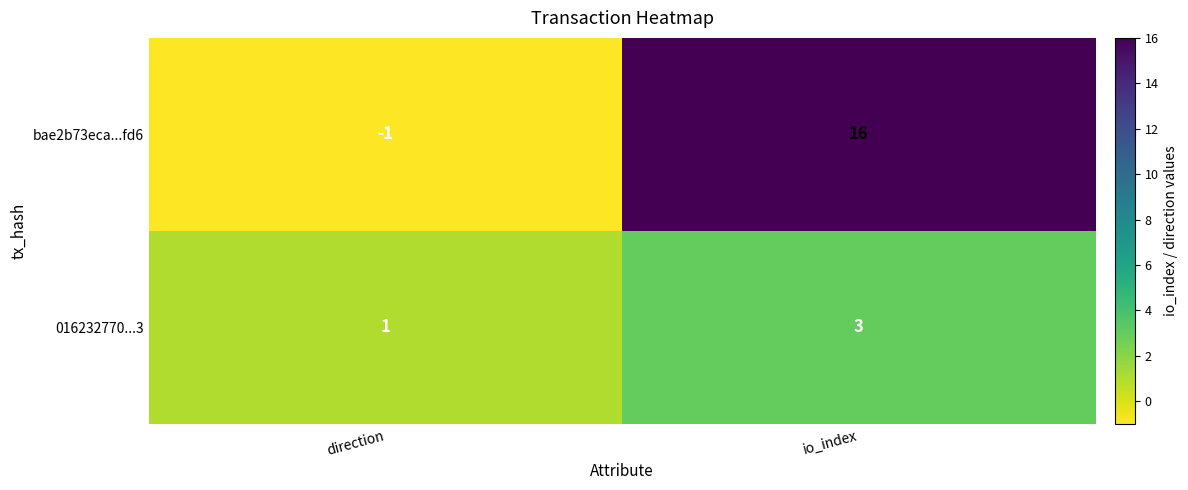

Where is bae2b73eca...fd6 nearest to the value 7?

direction